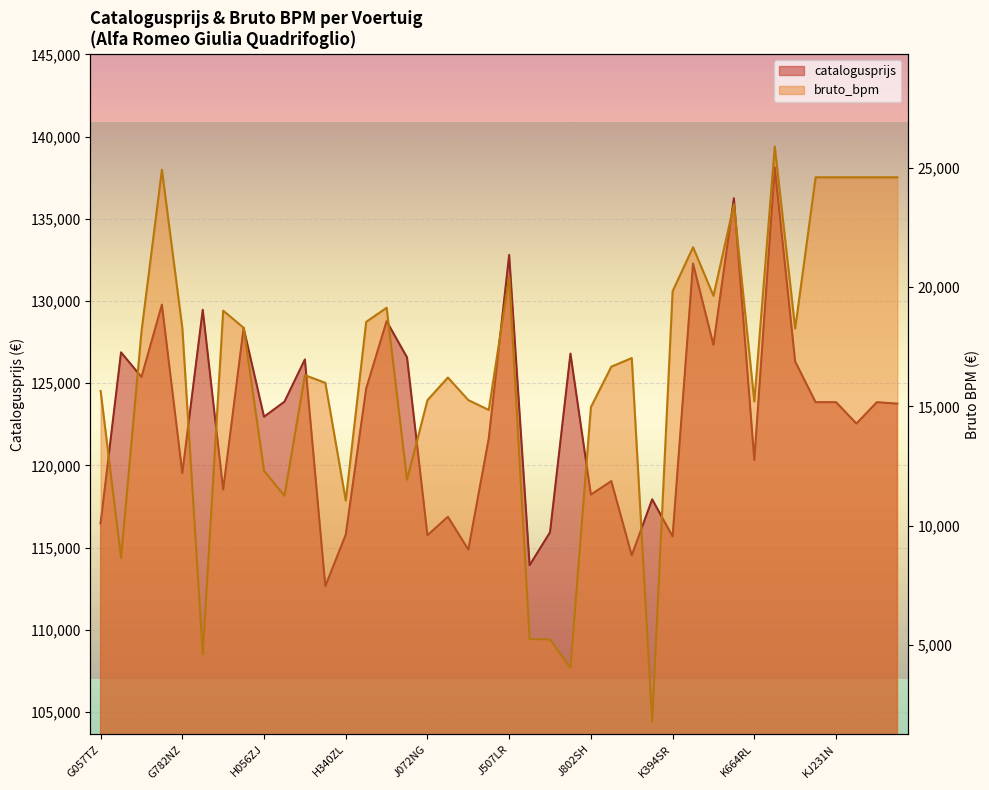

What is the difference between the highest and lowest values at H668XN?

109642